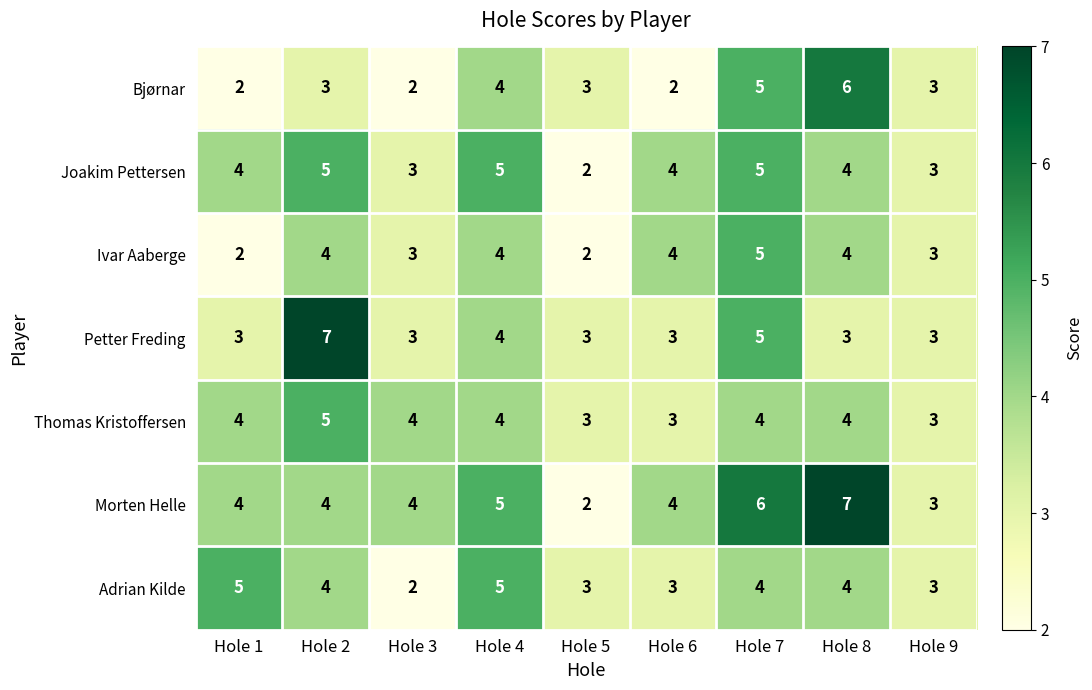

True or false: Thomas Kristoffersen has a value of 4 at Hole 4.

True